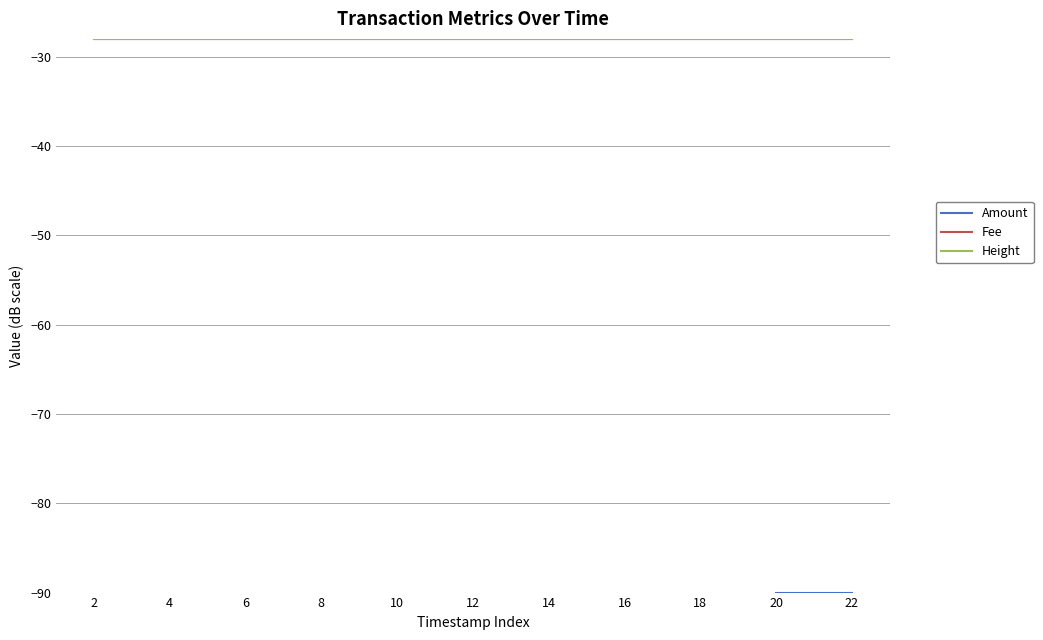

Does the chart have visible grid lines?

Yes